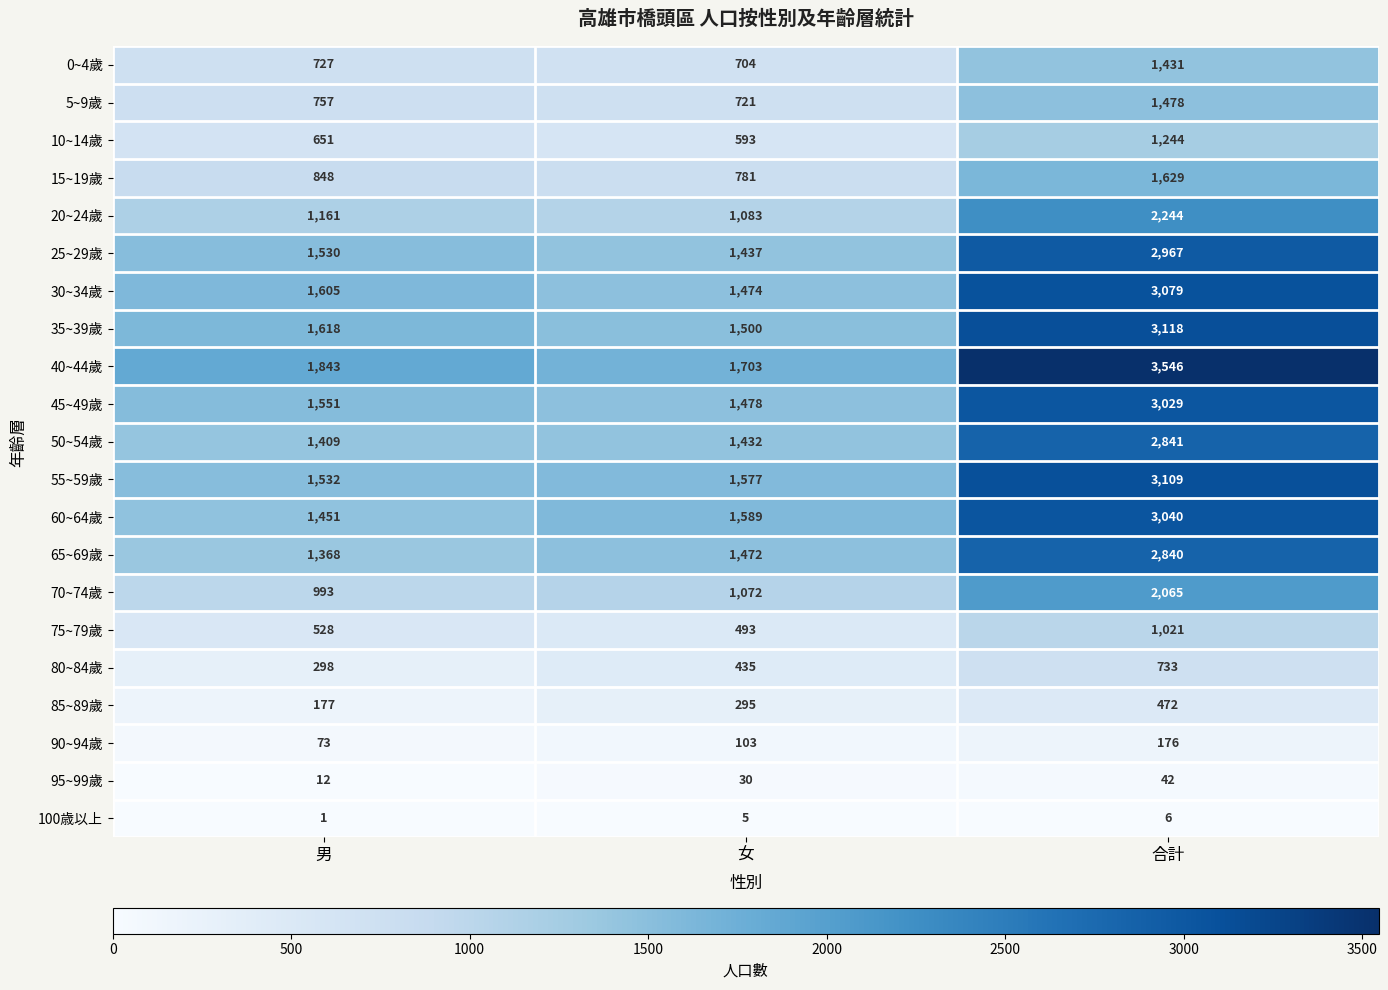

Rank the series by their maximum value, from highest to lowest.

40~44歲, 35~39歲, 55~59歲, 30~34歲, 60~64歲, 45~49歲, 25~29歲, 50~54歲, 65~69歲, 20~24歲, 70~74歲, 15~19歲, 5~9歲, 0~4歲, 10~14歲, 75~79歲, 80~84歲, 85~89歲, 90~94歲, 95~99歲, 100歳以上